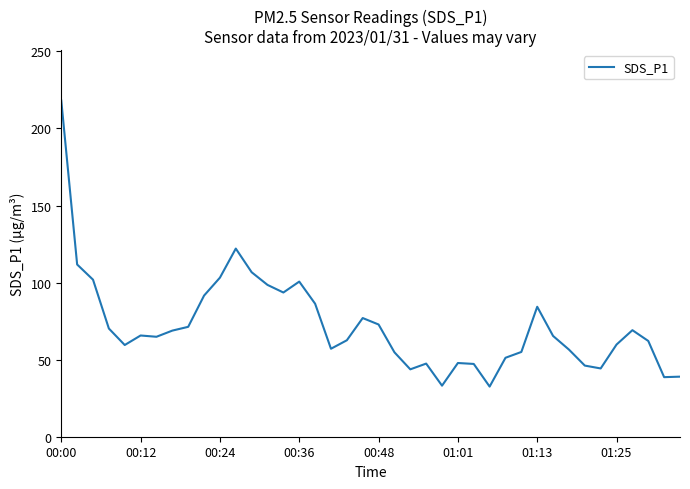

What is the greatest value displayed?

218.1